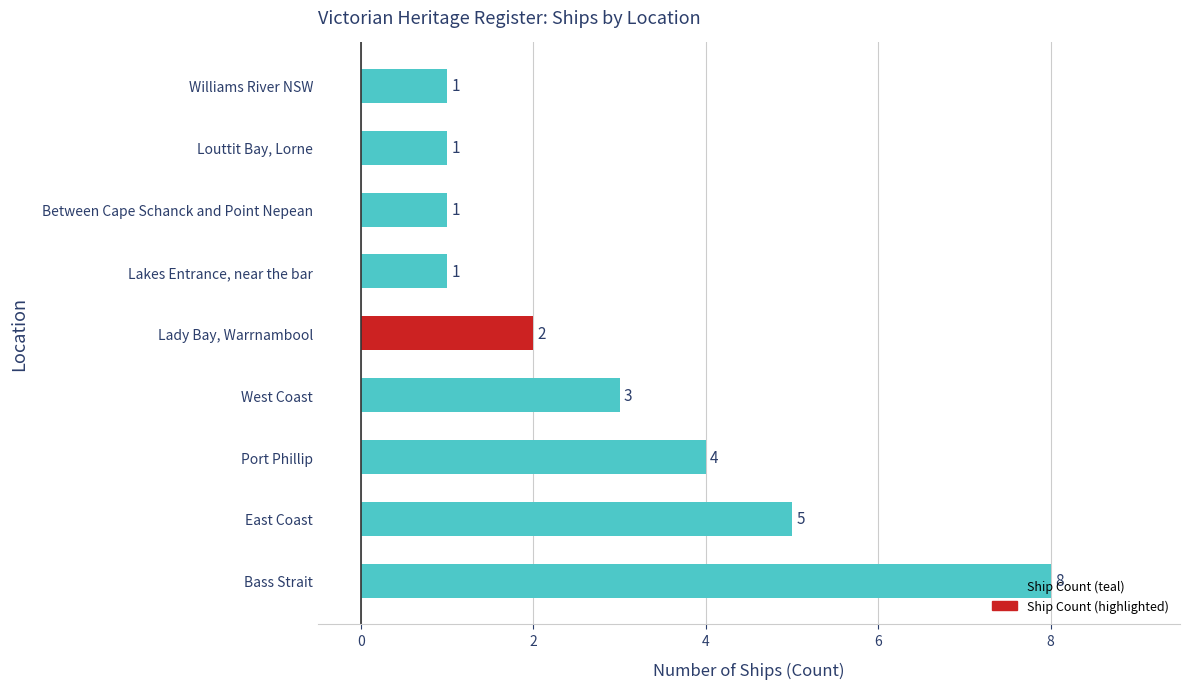

Approximately how many times larger is the value at Port Phillip compared to Lakes Entrance, near the bar?

4.0